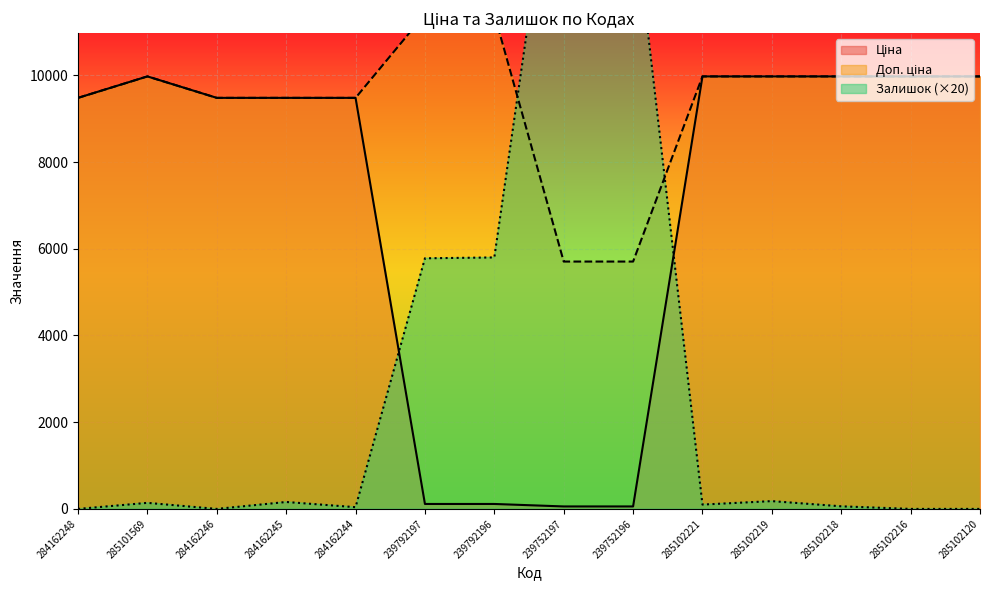

Which label corresponds to the largest value in the chart?

239752197